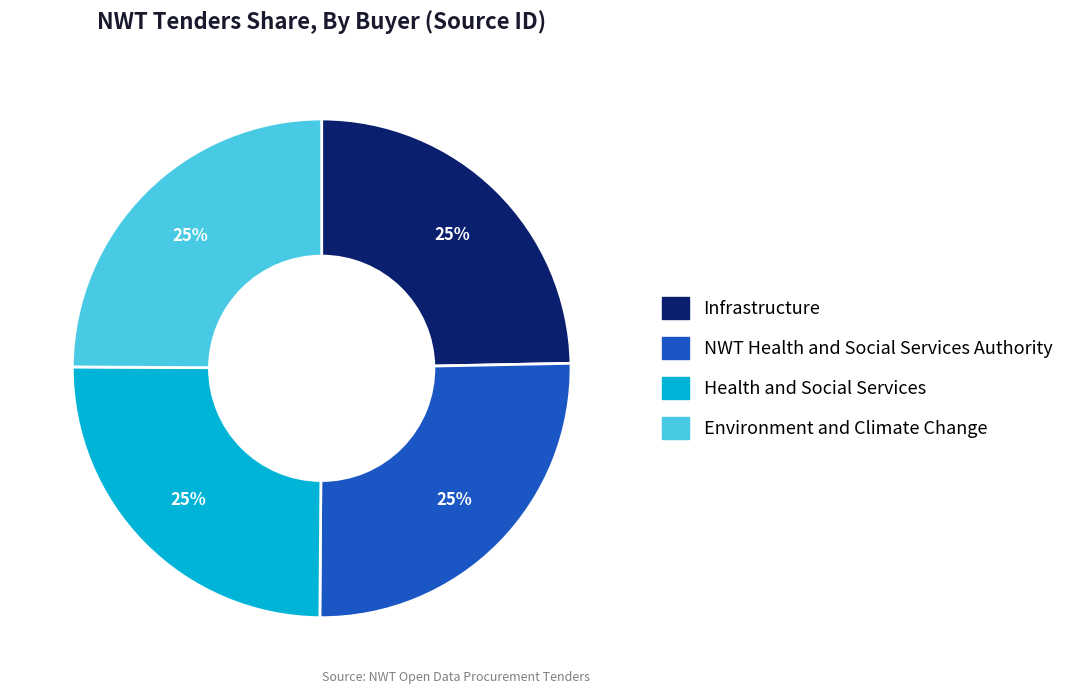

Count the number of slices in the pie.

4